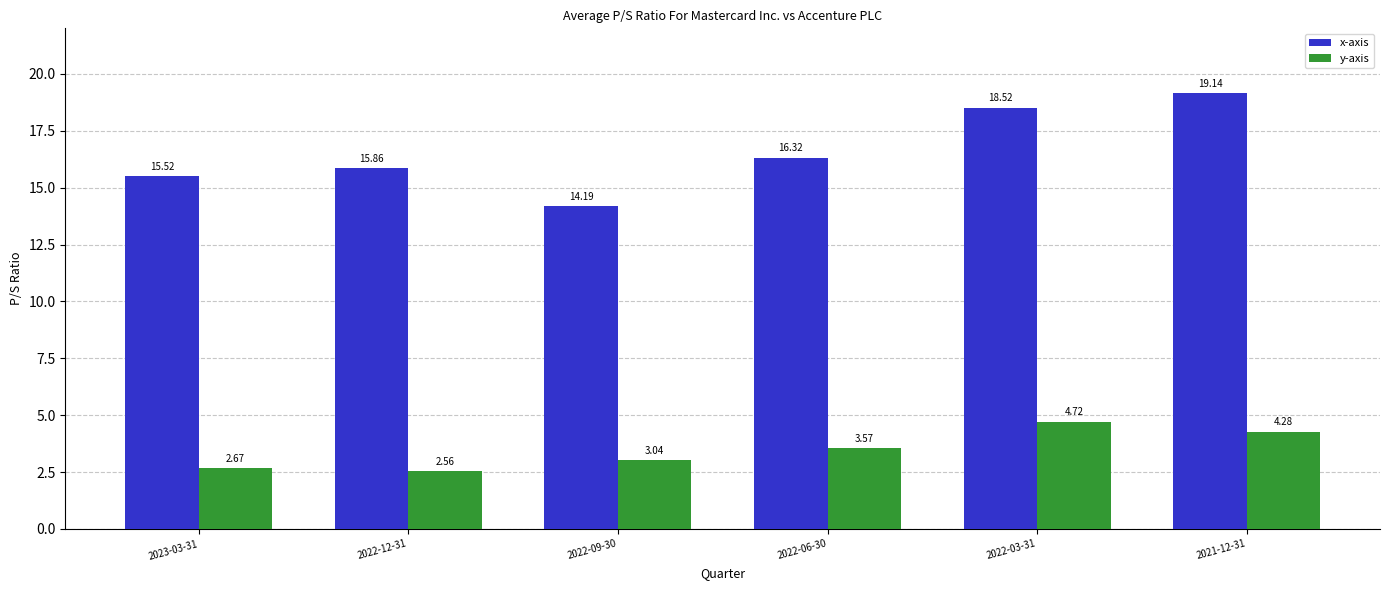

List the series in order of their overall mean, lowest first.

y-axis, x-axis